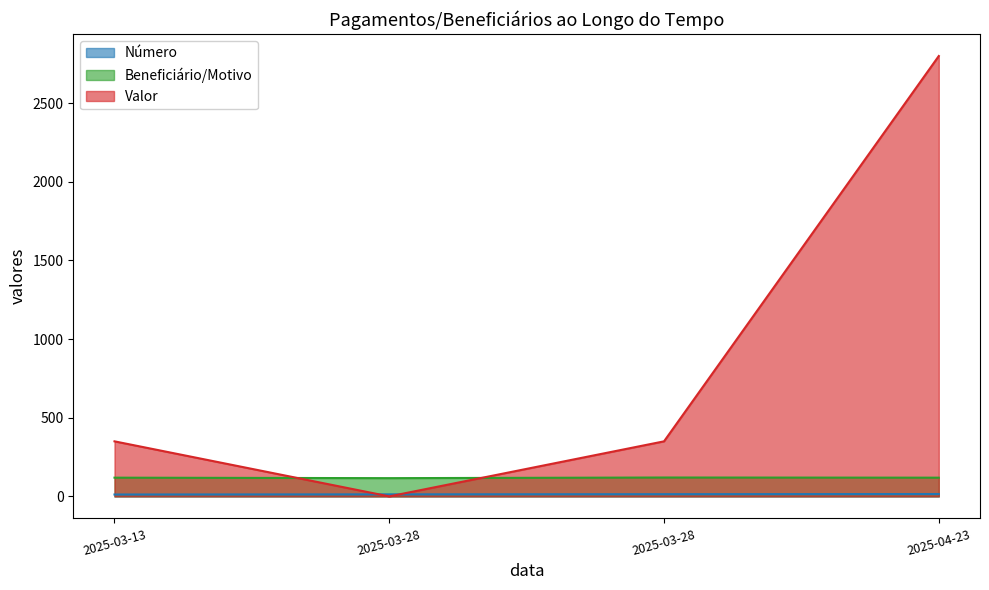

What is the approximate value of Beneficiário/Motivo at 2025-03-28?

120